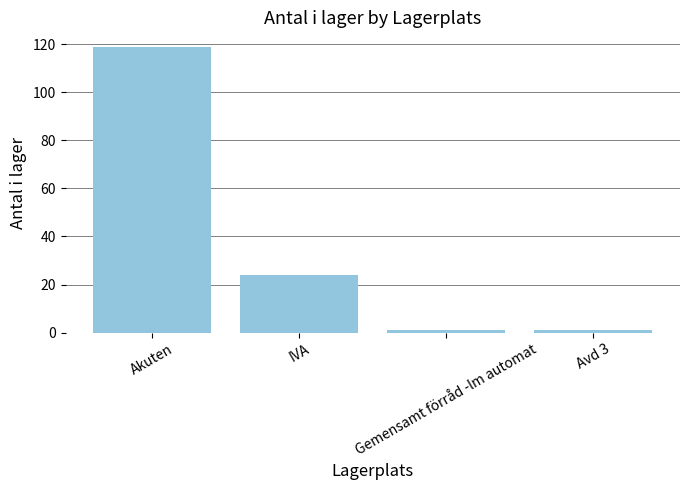

Reading left to right, list all the values displayed in this chart.

119	24	1	1